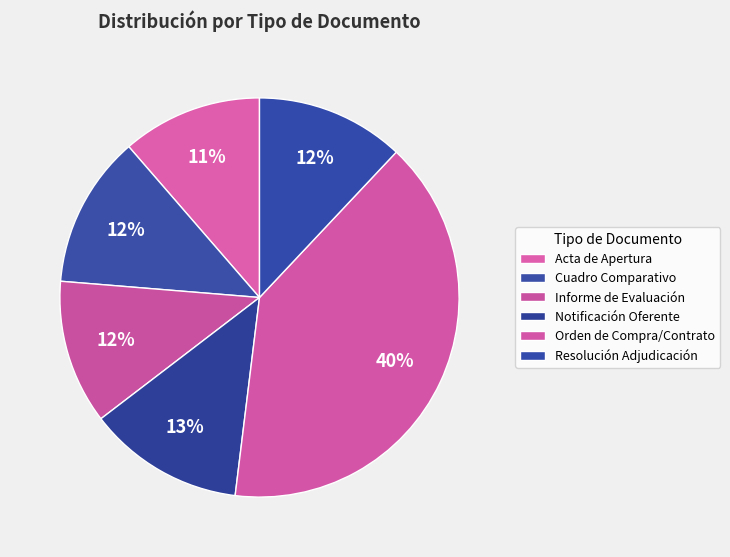

Is it true that Informe de Evaluación is 1% of the pie?

False